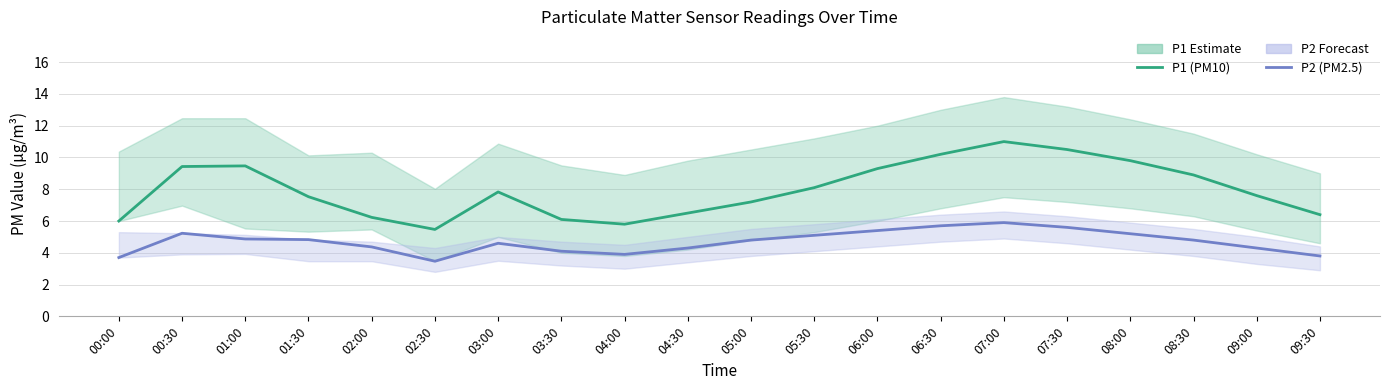

Reading left to right, what are all the values shown in this chart?

P1 (PM10): 00:00=6.0	00:30=9.4	01:00=9.5	01:30=7.5	02:00=6.2	02:30=5.5	03:00=7.8	03:30=6.1	04:00=5.8	04:30=6.5	05:00=7.2	05:30=8.1	06:00=9.3	06:30=10.2	07:00=11.0	07:30=10.5	08:00=9.8	08:30=8.9	09:00=7.6	09:30=6.4
P2 (PM2.5): 00:00=3.7	00:30=5.2	01:00=4.9	01:30=4.8	02:00=4.4	02:30=3.5	03:00=4.6	03:30=4.1	04:00=3.9	04:30=4.3	05:00=4.8	05:30=5.1	06:00=5.4	06:30=5.7	07:00=5.9	07:30=5.6	08:00=5.2	08:30=4.8	09:00=4.3	09:30=3.8